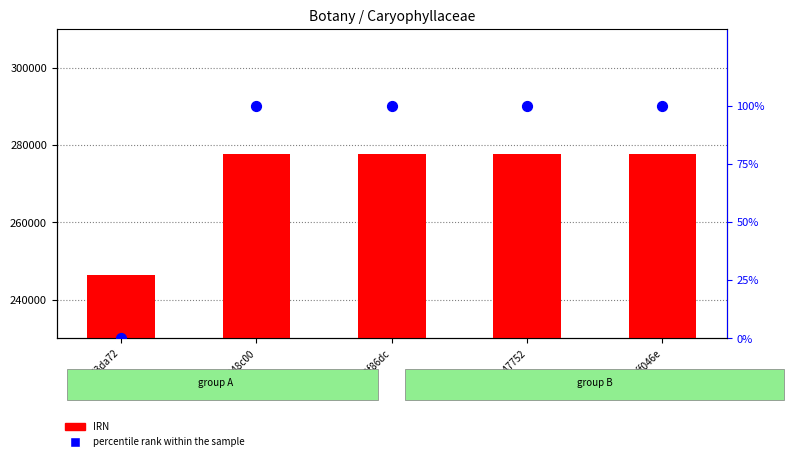

At how many categories does at least one series exceed 155166?

5